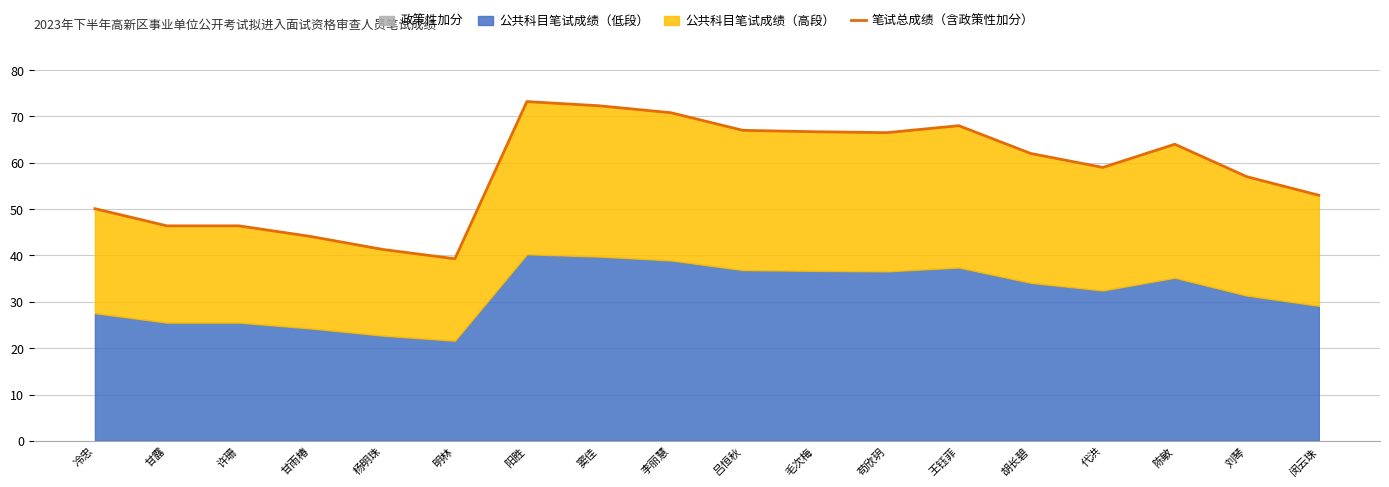

List the labels in order of value, largest first.

阳胜, 窦佳, 李丽慧, 王钰菲, 吕恒秋, 毛次梅, 苟欣玥, 陈敏, 胡长碧, 代洪, 刘琴, 闵云珠, 冷忠, 甘露, 许珊, 甘雨椿, 杨明珠, 明林